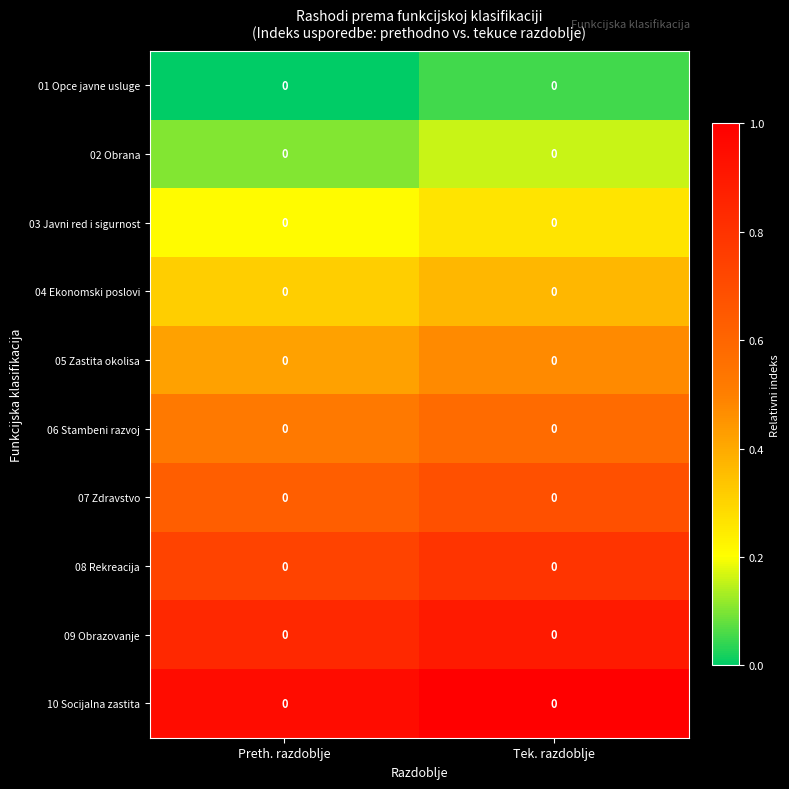

Count the 04 Ekonomski poslovi values in the range 0 to 1.

2